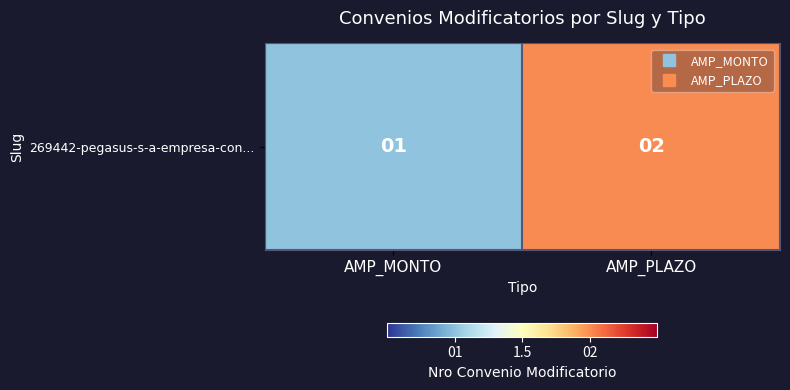

What is the smallest value displayed?

1